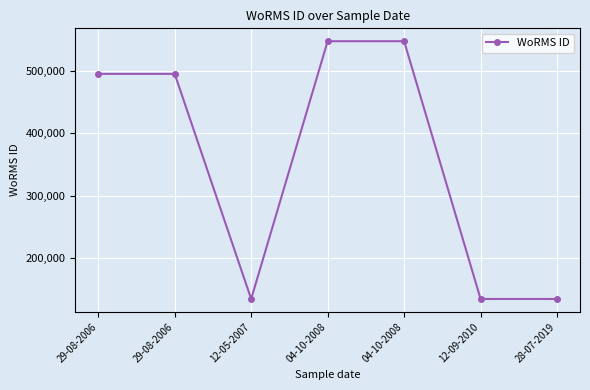

How many data points does each series have?

7